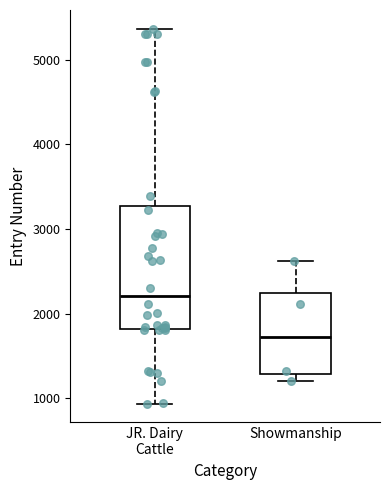

Reading left to right, read every box against the y-axis: the position of its median line, the range the box covers, and the ends of its whiskers. The values are not printed on the chart, so give them approximately, as read against the axis.

JR. Dairy Cattle: median 2200, box 1800 to 3300, whiskers 900 to 5400
Showmanship: median 1700, box 1300 to 2200, whiskers 1200 to 2600